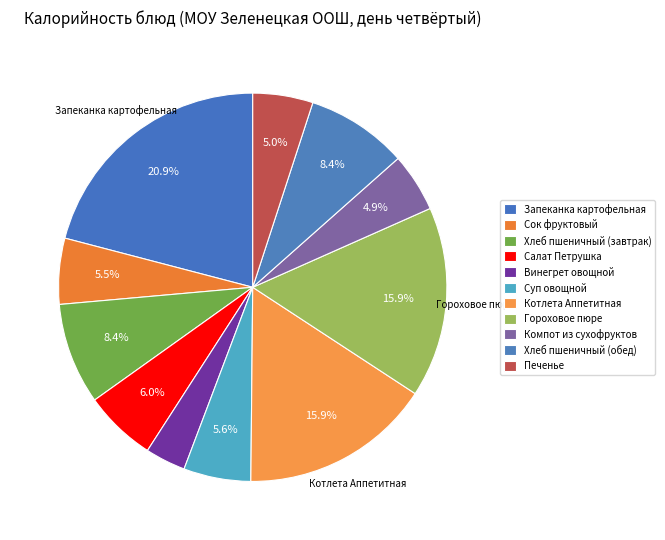

Is Компот из сухофруктов the majority of the pie?

No